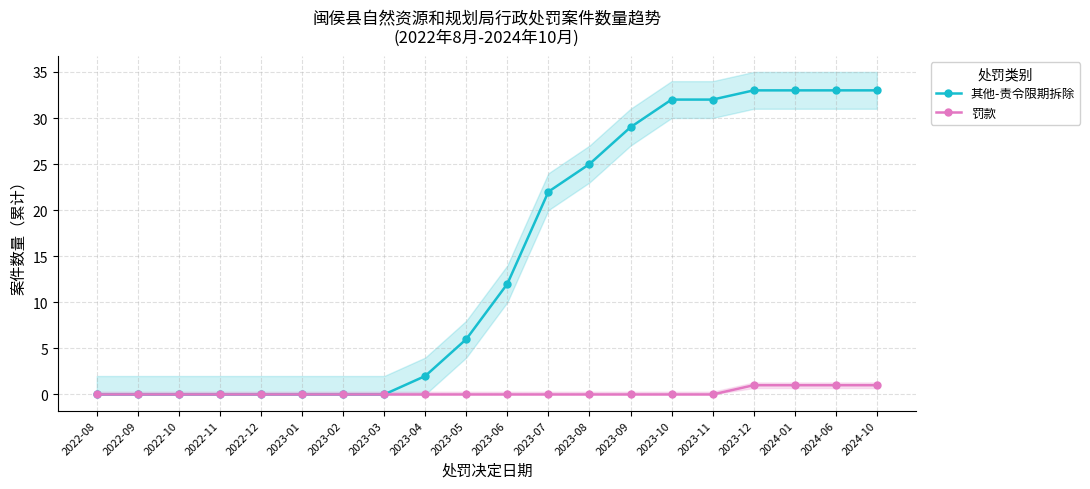

What is the maximum value shown in the chart?

33